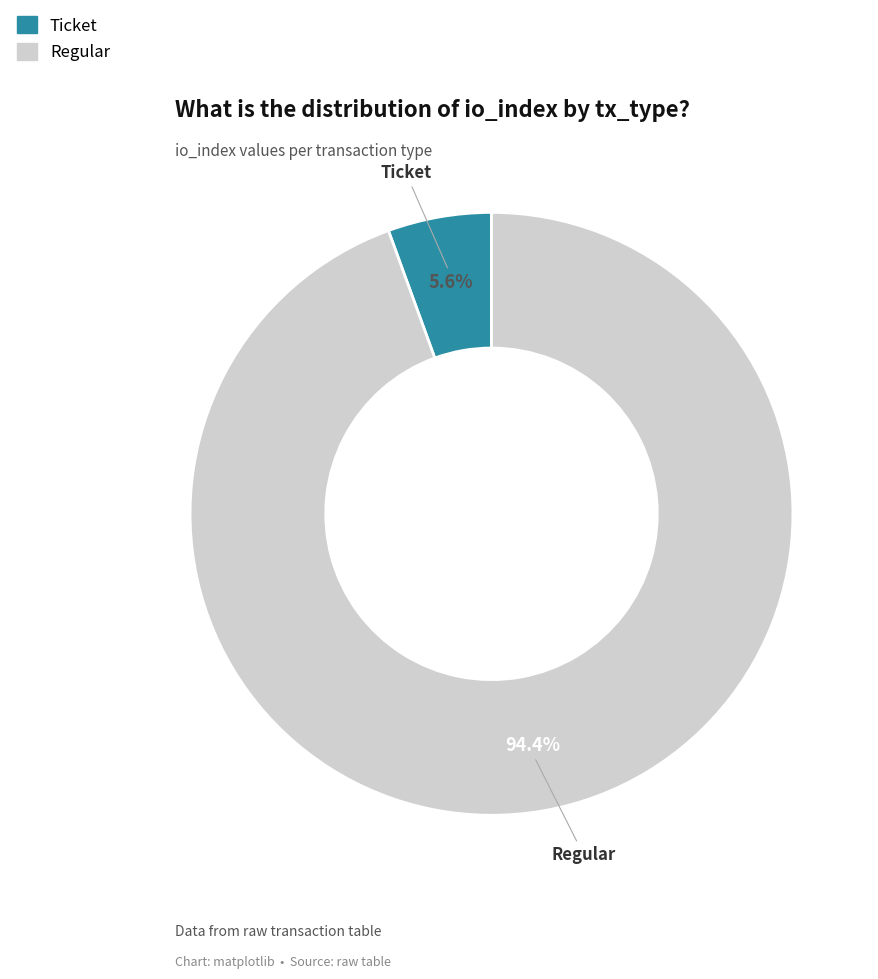

To the nearest percent, what is the combined percentage of Ticket and Regular?

100%